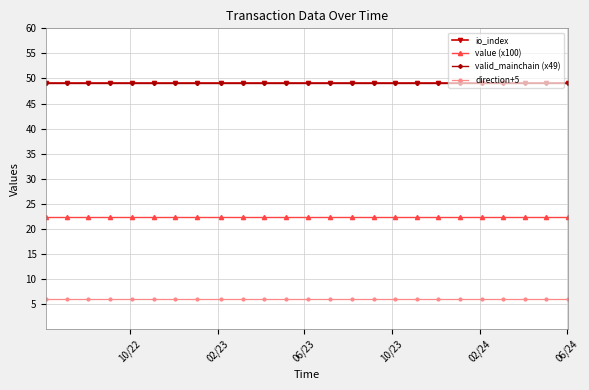

True or false: valid_mainchain (x49) and value (x100) intersect in this chart.

False